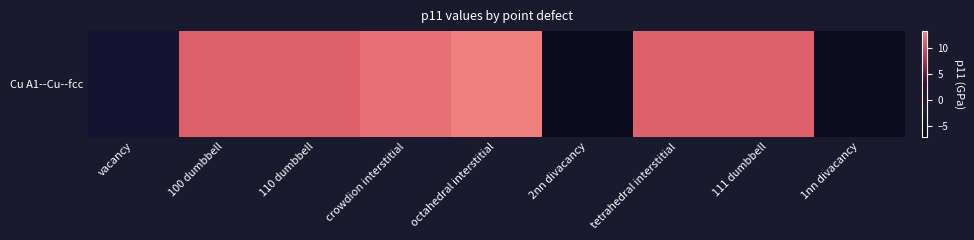

What is the sum of the values at 1nn divacancy and crowdion interstitial?

5.9